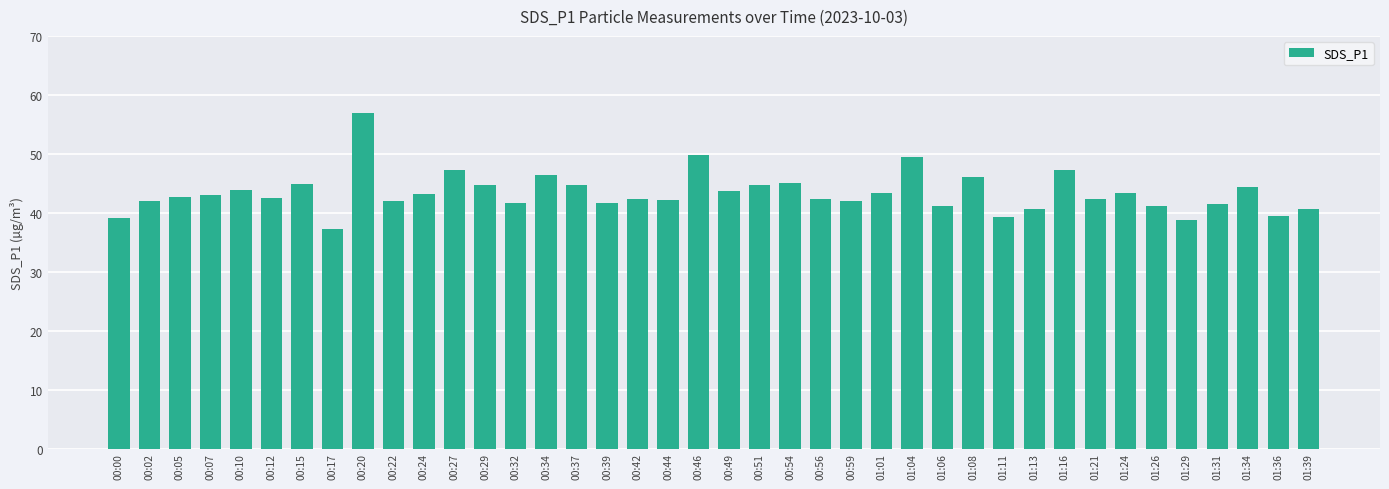

What is the label of the 15th bar from the left?

00:34